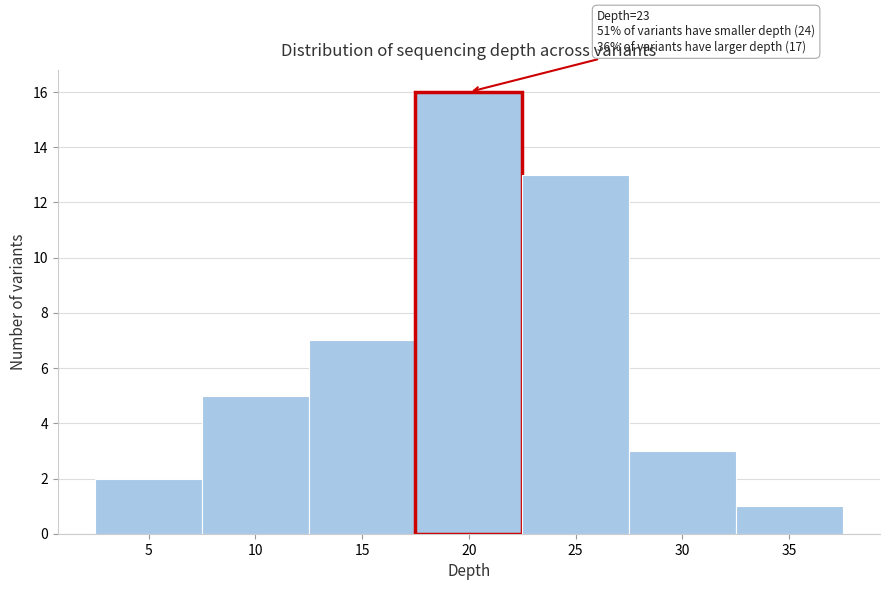

Reading left to right, extract all data points from this chart.

5=2	10=5	15=7	20=16	25=13	30=3	35=1